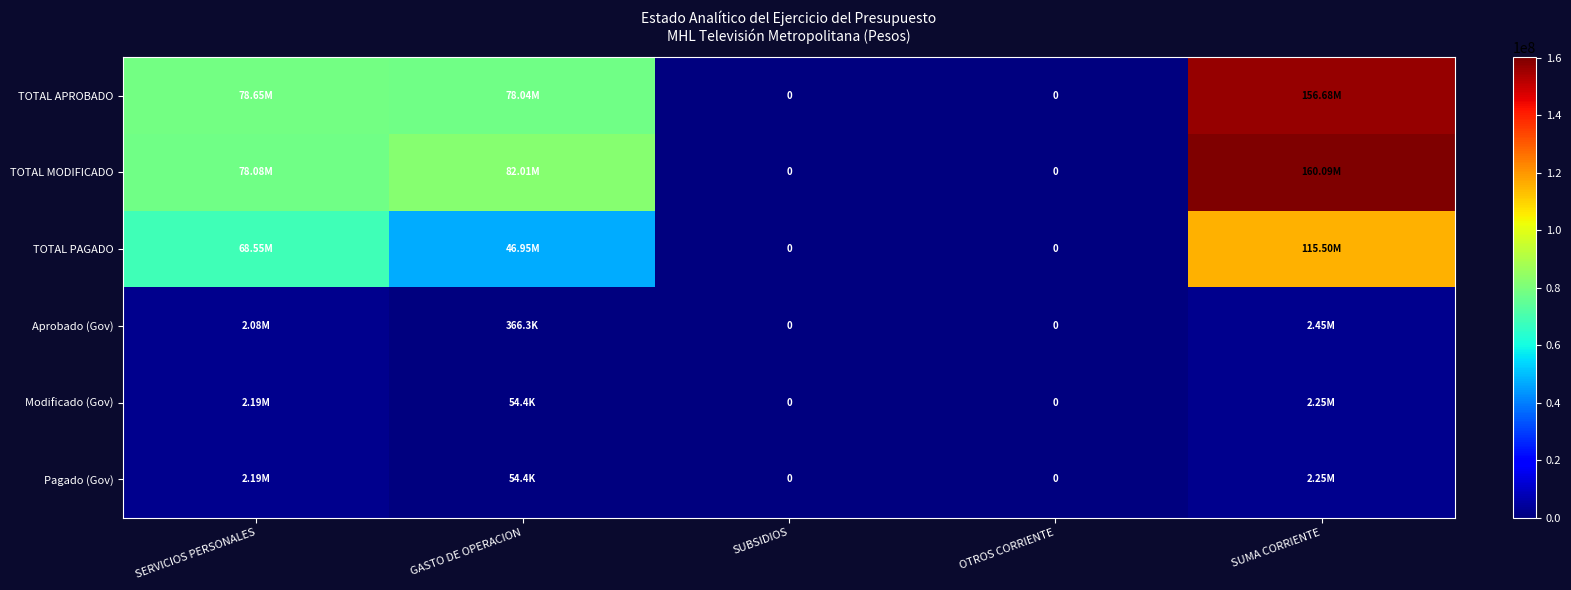

How many categories are shown in the chart?

5